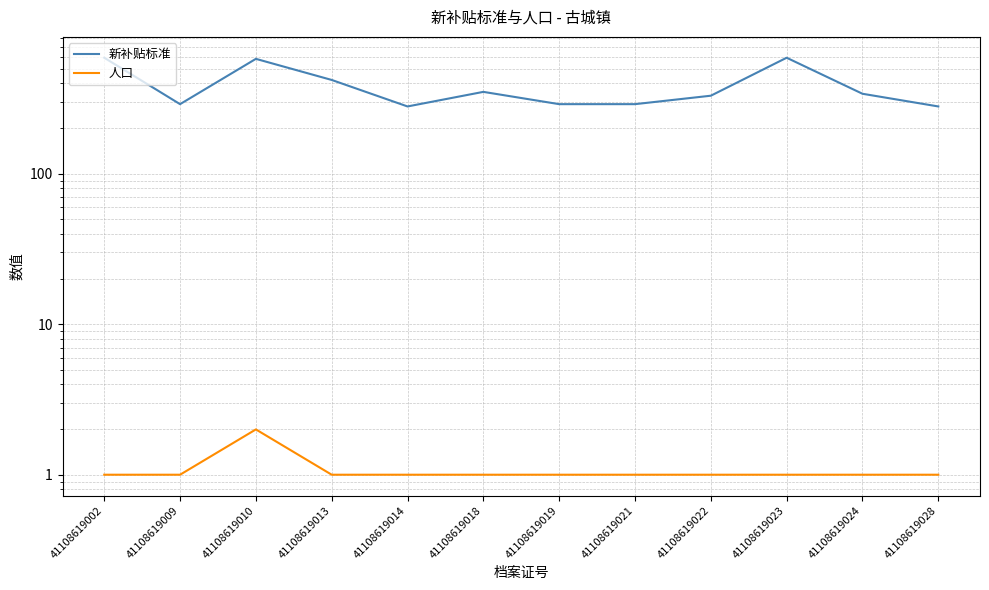

Rank the series at 41108619019 from lowest to highest value.

人口, 新补贴标准